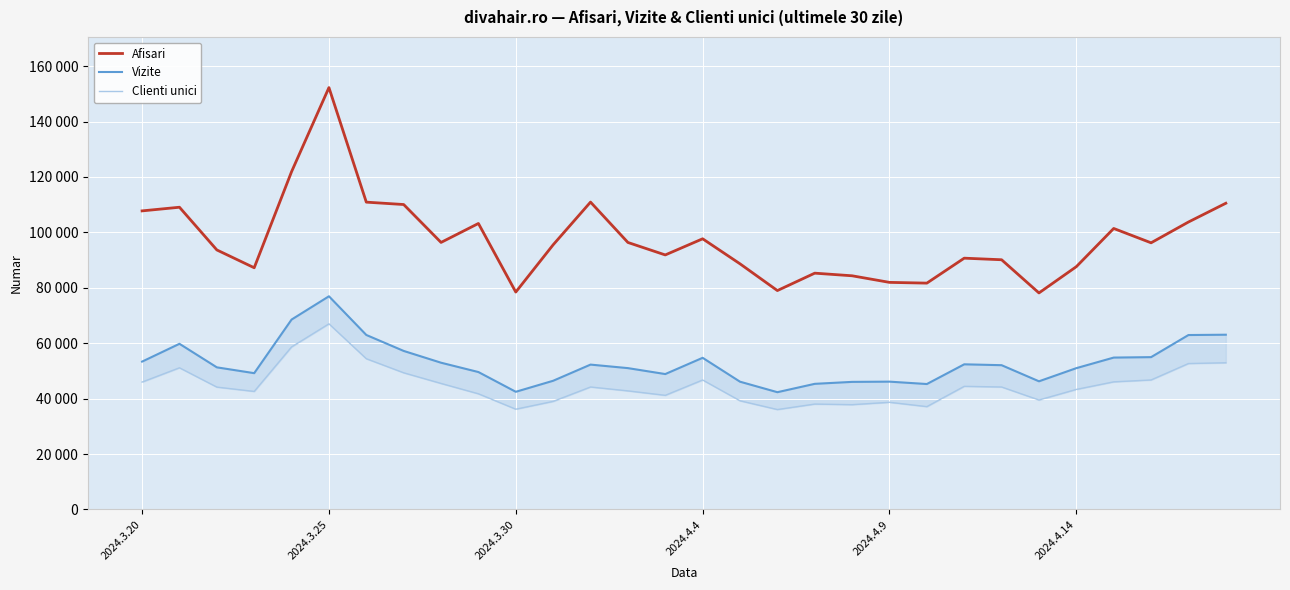

At 19, list the series in order from smallest to largest.

Clienti unici, Vizite, Afisari